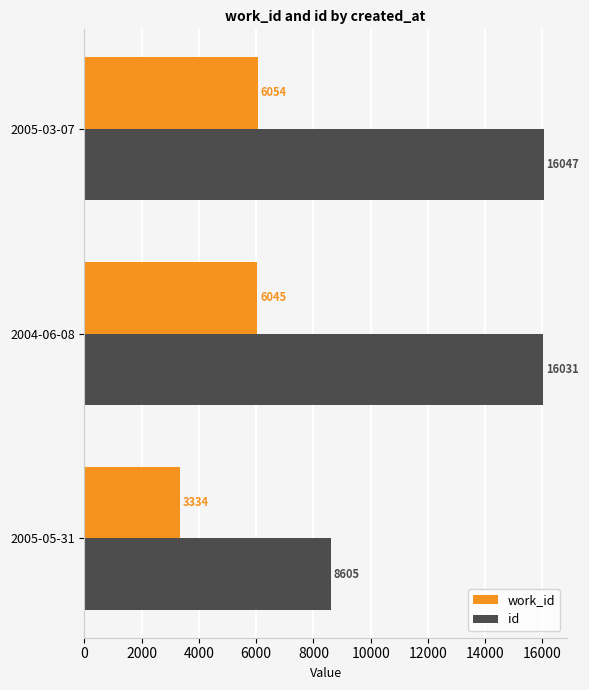

What is the total value across all series at 2004-06-08?

22076